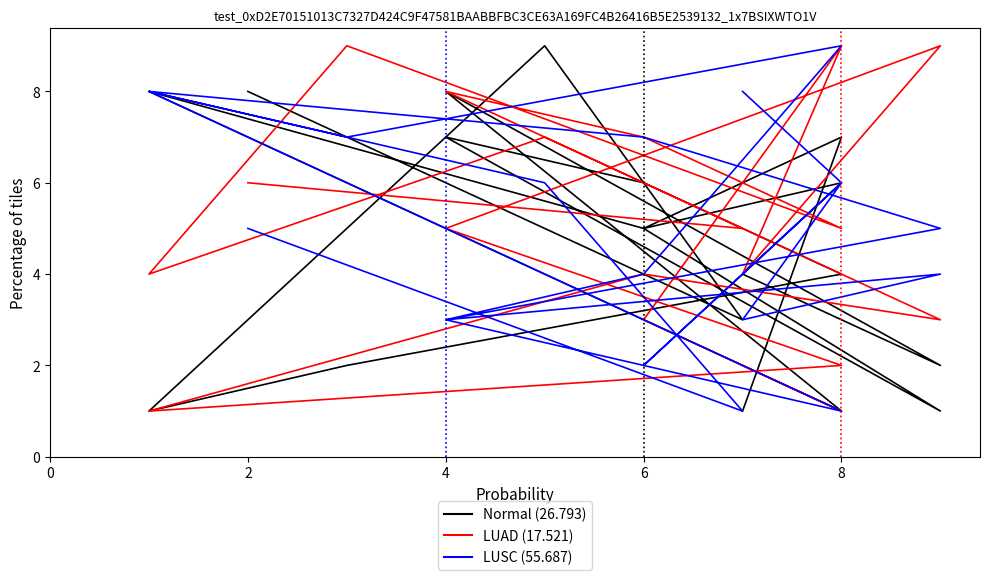

How many categories are shown in the chart?

19